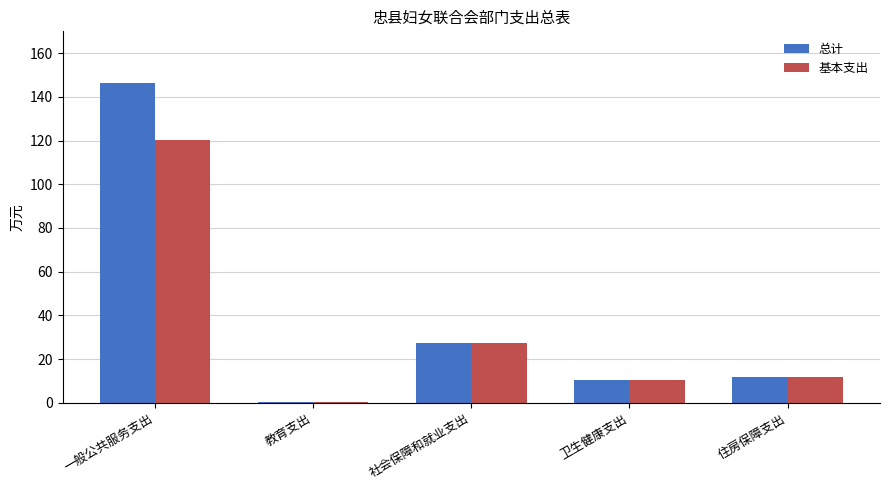

What is the highest value of the 总计 series?

146.2